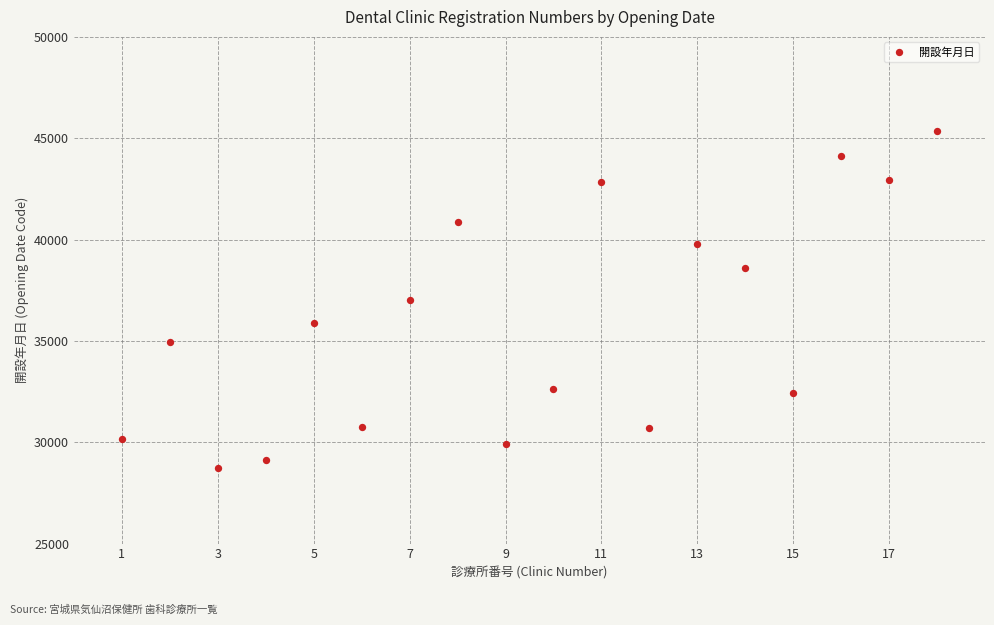

What is the range of Y values (max minus min)?

16634